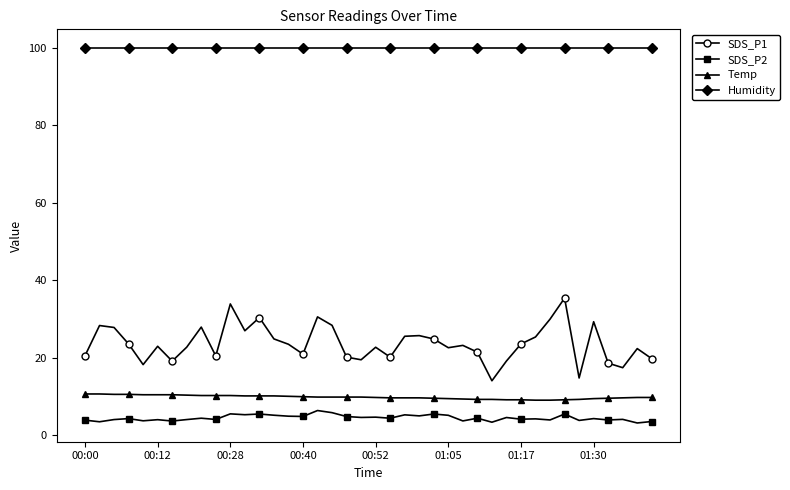

What is the lowest value of the SDS_P2 series?

3.2